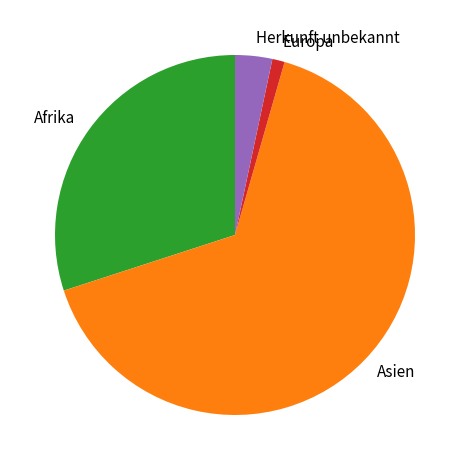

Is it true that Afrika is 30% of the pie?

True